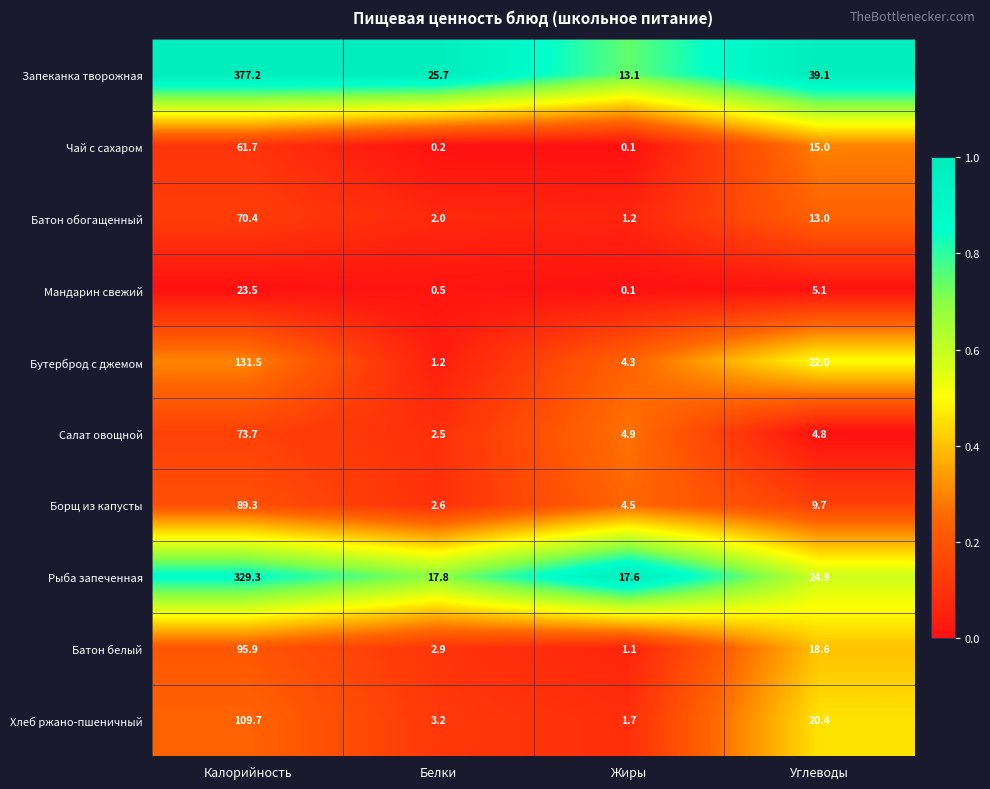

What is the total value across all series at Углеводы?

172.6